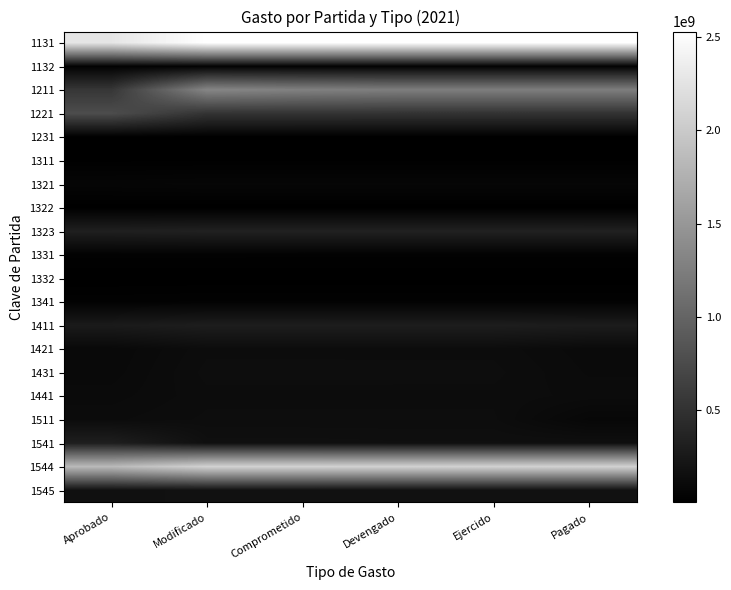

What is the difference between the highest and lowest values at Pagado?

2519752336